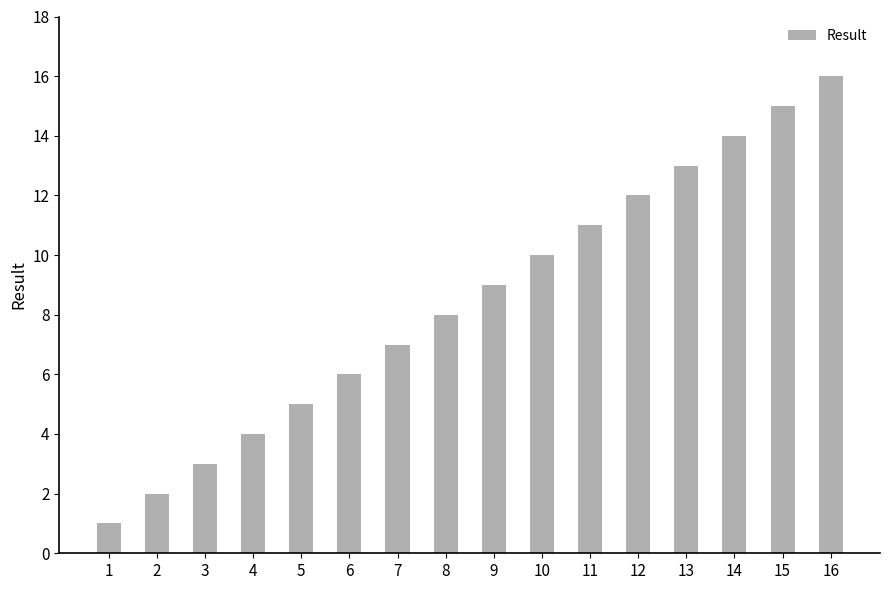

True or false: the data shows 14 at 14.

True